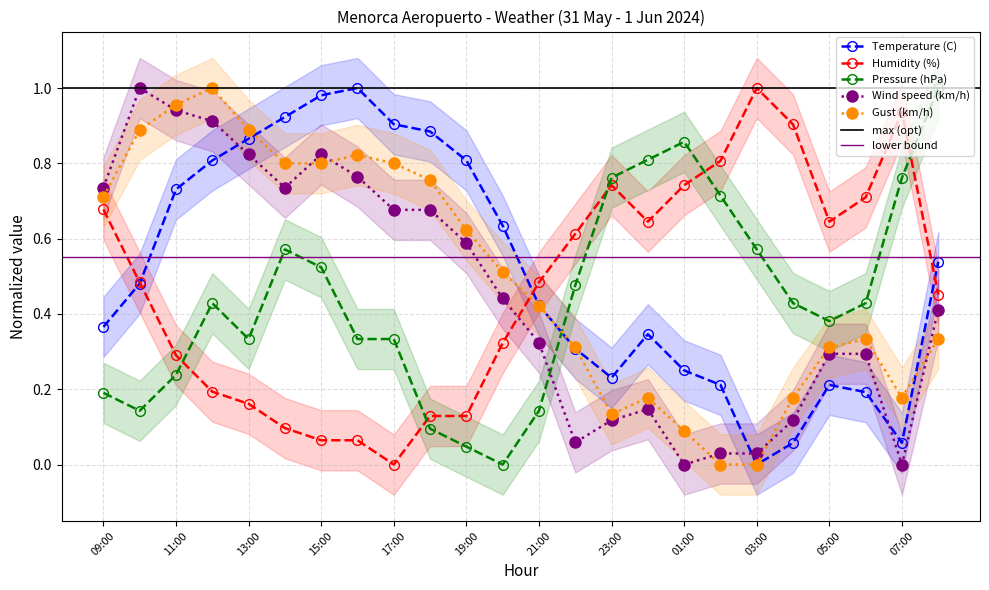

Which series ends up on top after the final intersection of Wind speed (km/h) and Humidity (%)?

Humidity (%)